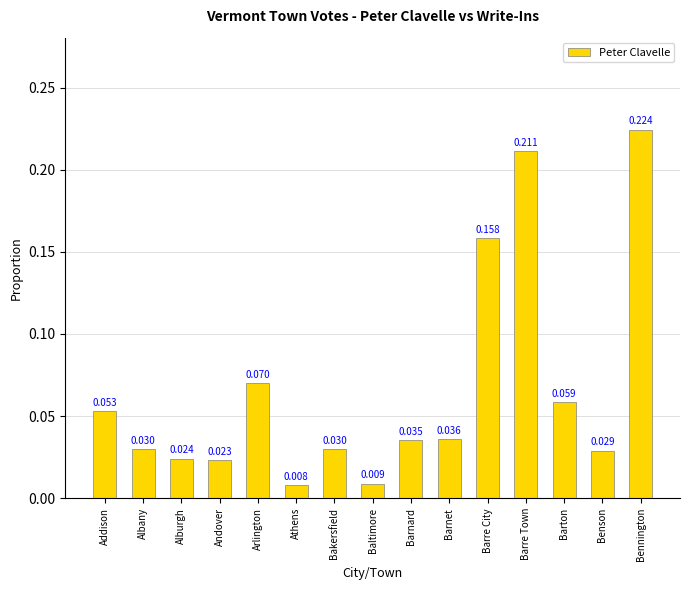

What is the label of the 8th bar from the right?

Baltimore